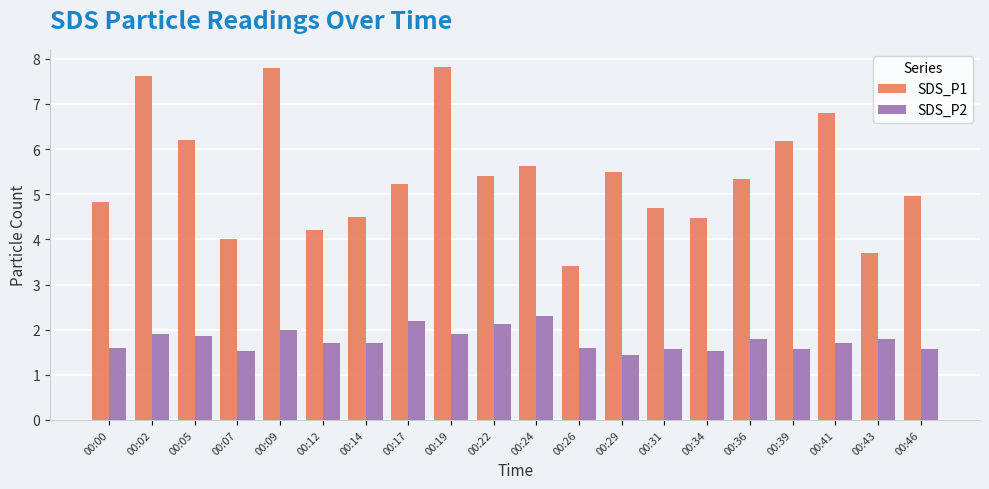

Count the number of categories in the chart.

20